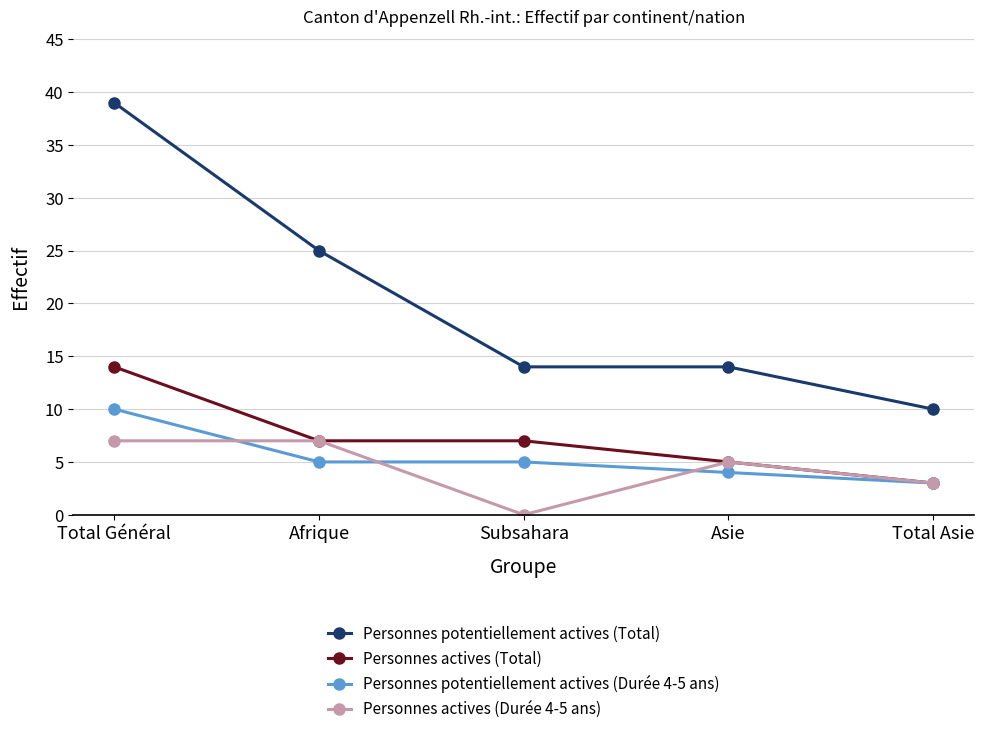

What is the approximate value of Personnes actives (Total) at Subsahara, to the nearest 10?

10